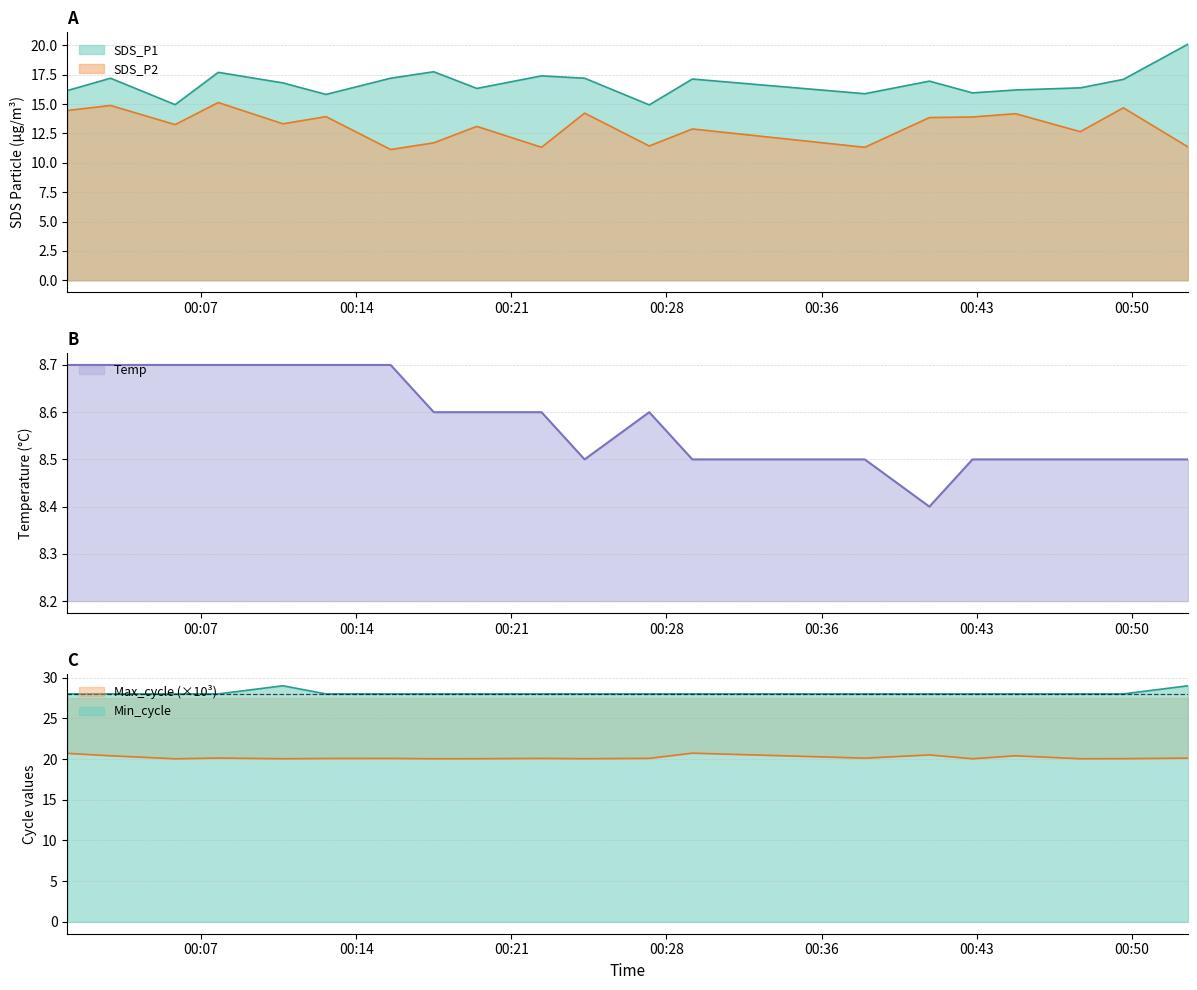

Which has a higher value, 2022/05/01 00:11 or 2022/05/01 00:28?

2022/05/01 00:11